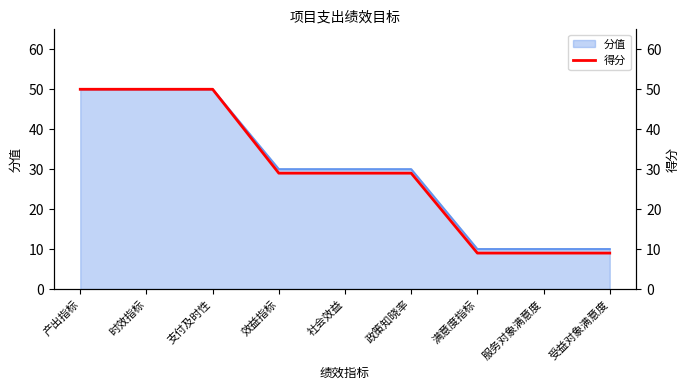

At which category does the chart reach its minimum across all series?

满意度指标